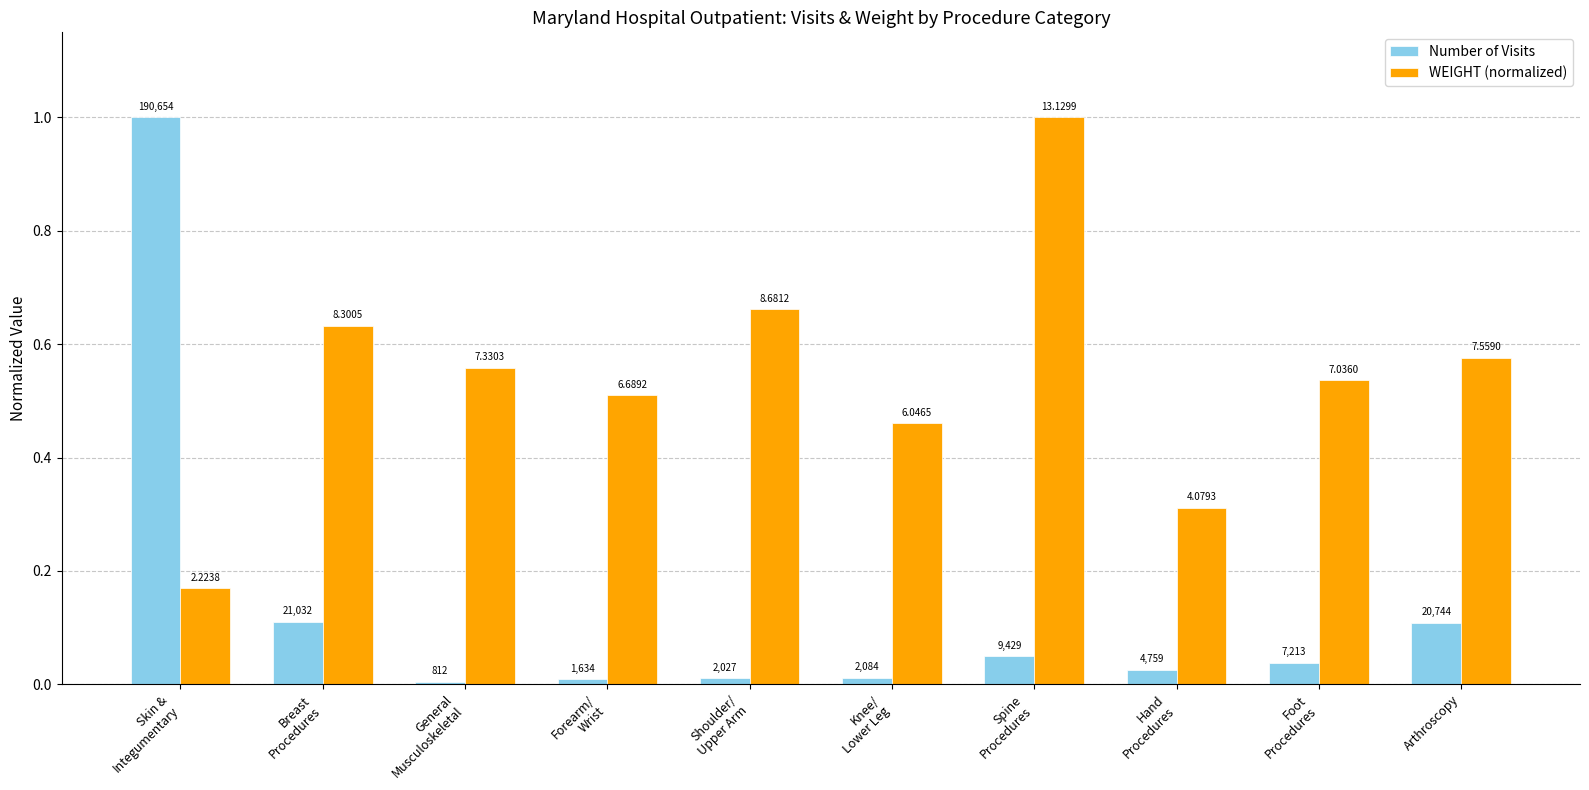

Which series has the largest range (max minus min)?

Number of Visits